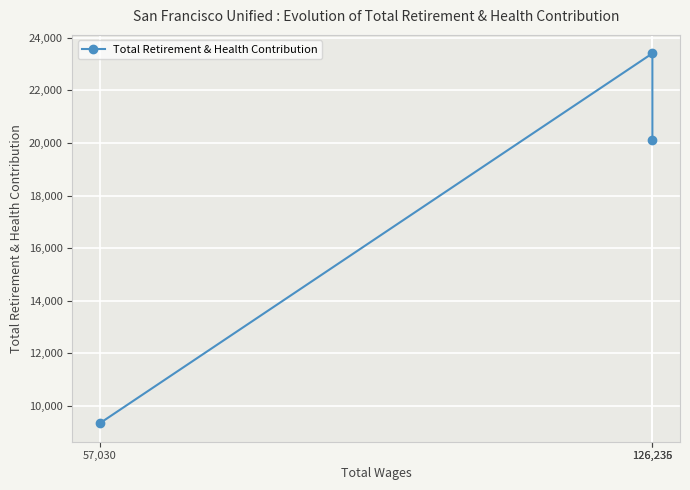

Where is the data nearest to the value 16374?

126,236